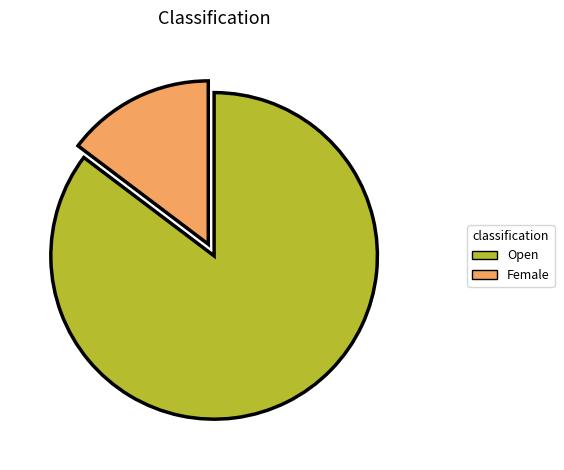

How many segments does this pie chart have?

2